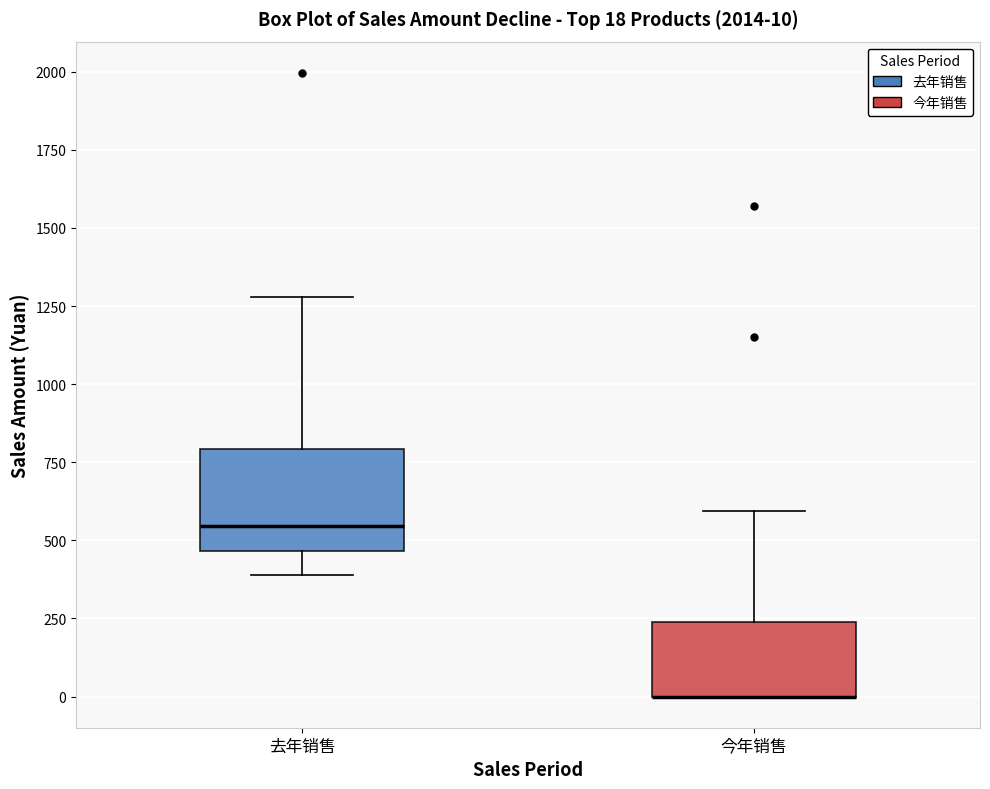

Which box is the tallest, from its lower edge to its upper edge?

去年销售